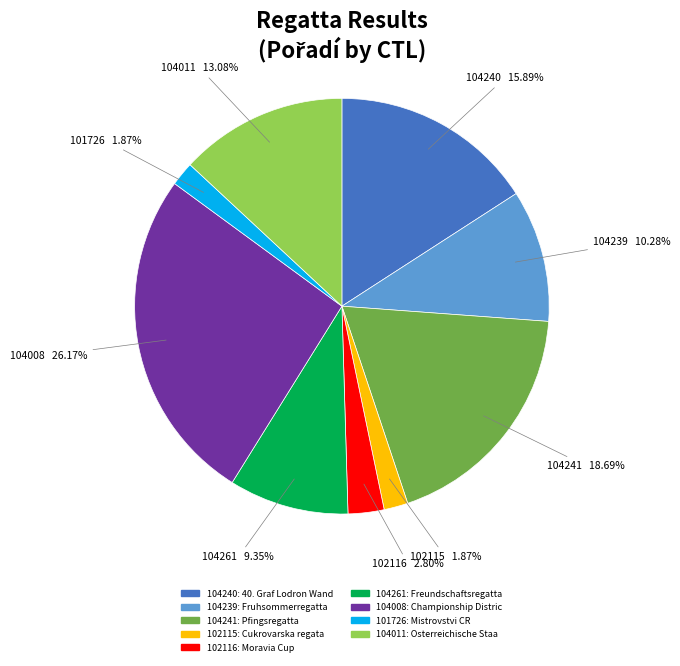

Which slice is the largest?

104008